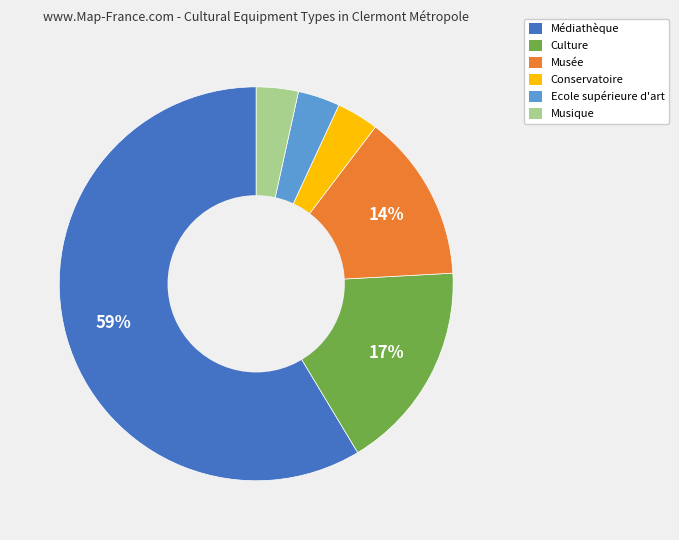

To the nearest percent, what percentage of the pie is Conservatoire?

3%